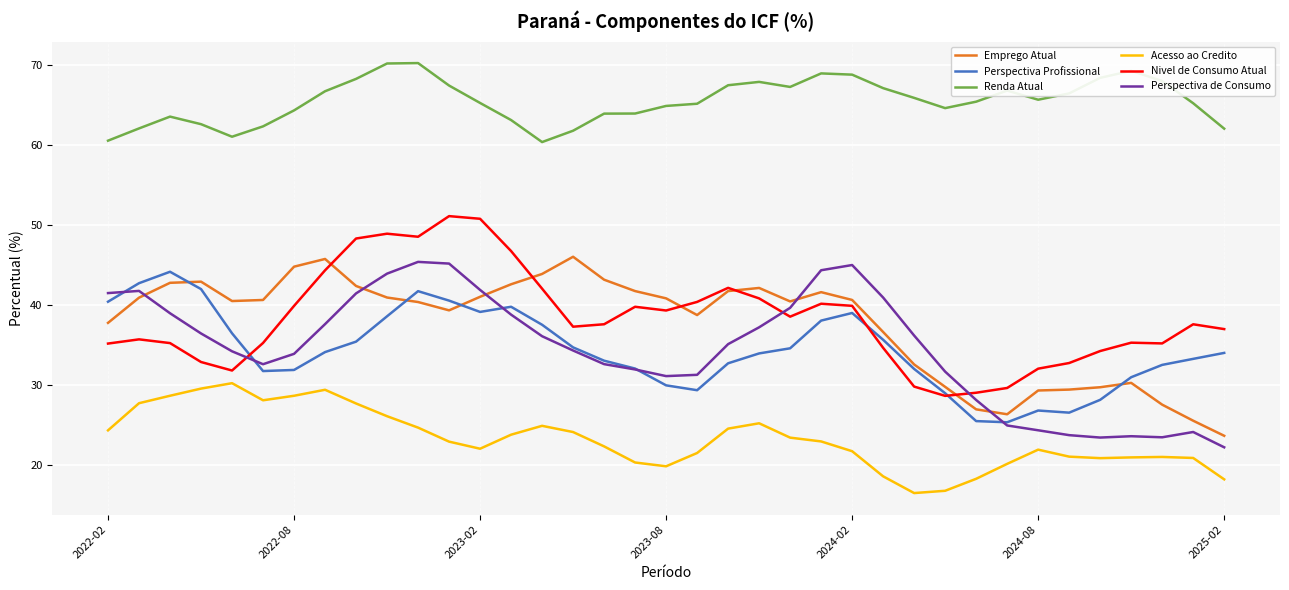

What is the greatest value displayed?

70.2